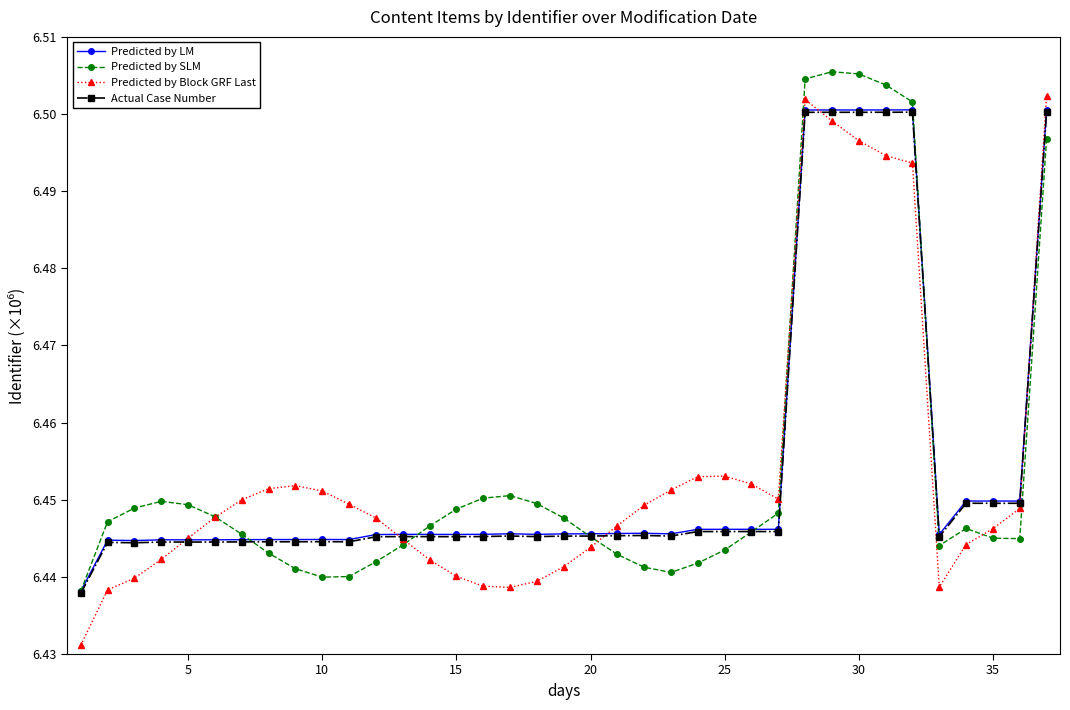

Which series has the widest spread of values?

Predicted by Block GRF Last